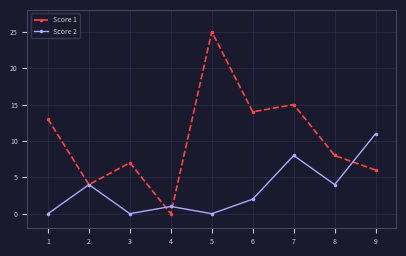

The Score 1 series shows 0 at 4. True or false?

True